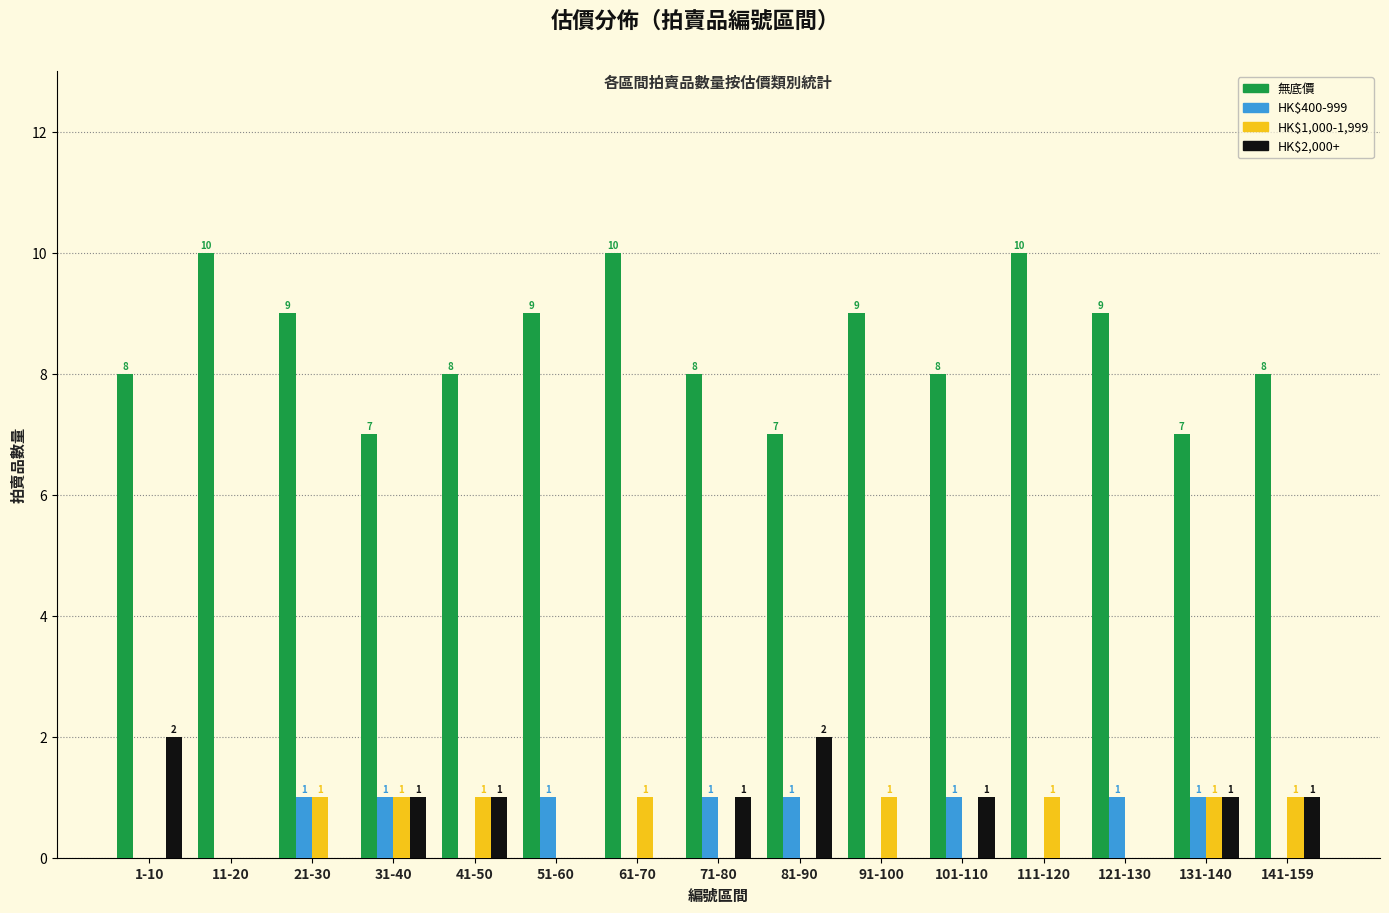

What is the sum of all 無底價 values?

127